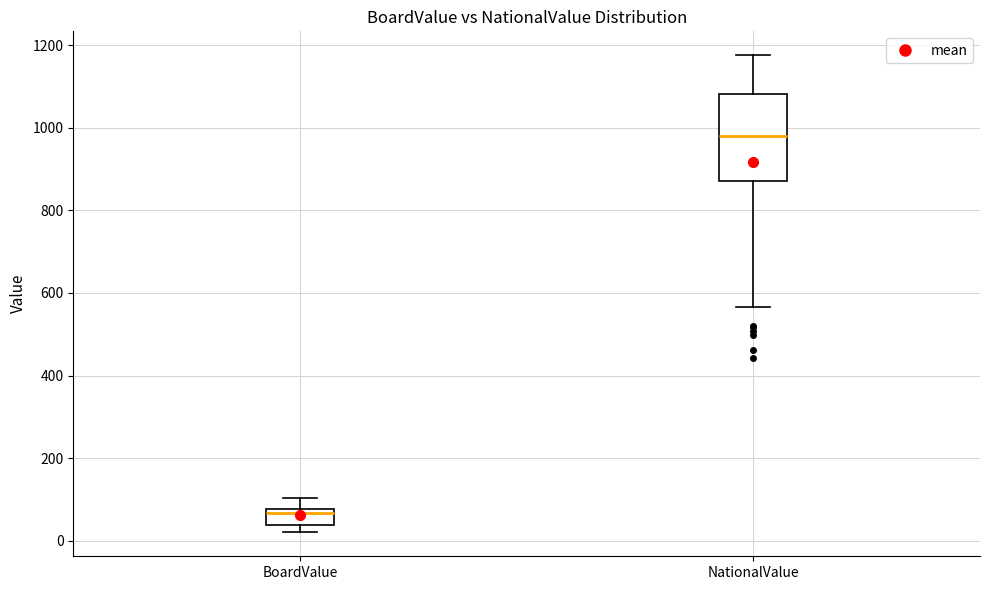

Which box is the tallest, from its lower edge to its upper edge?

NationalValue